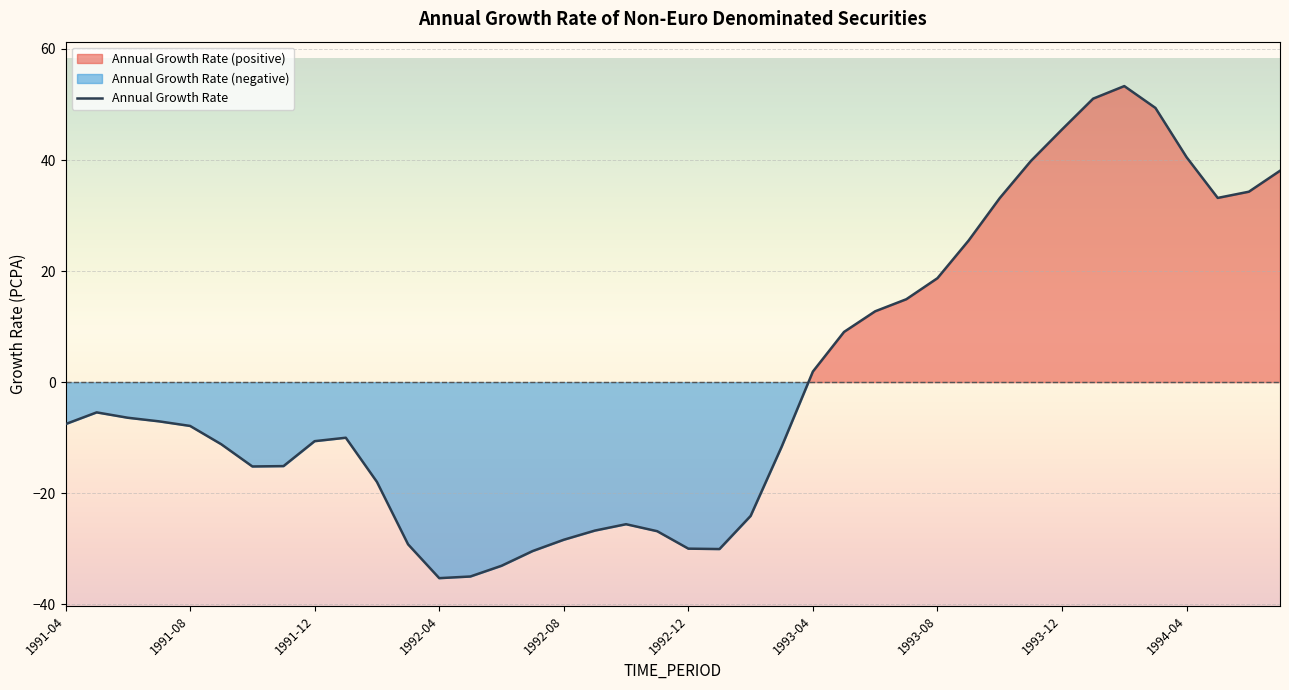

Is it true that Annual Growth Rate equals 18.7 at 1993-08?

True